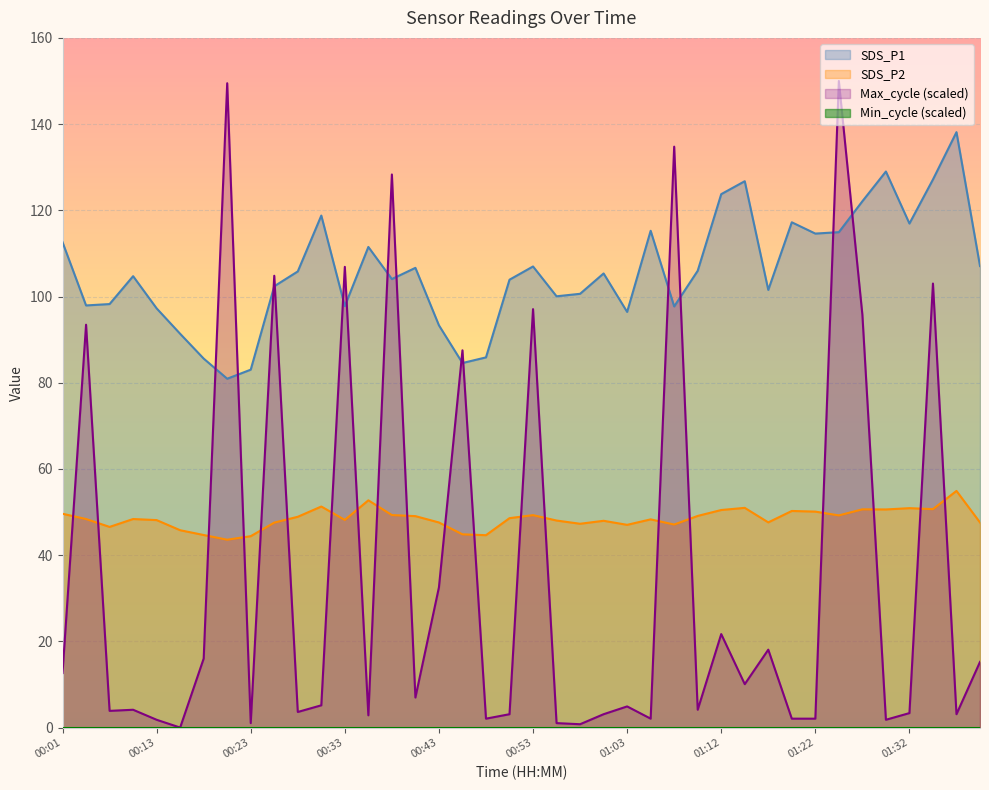

Which series has the largest range (max minus min)?

Max_cycle (scaled)